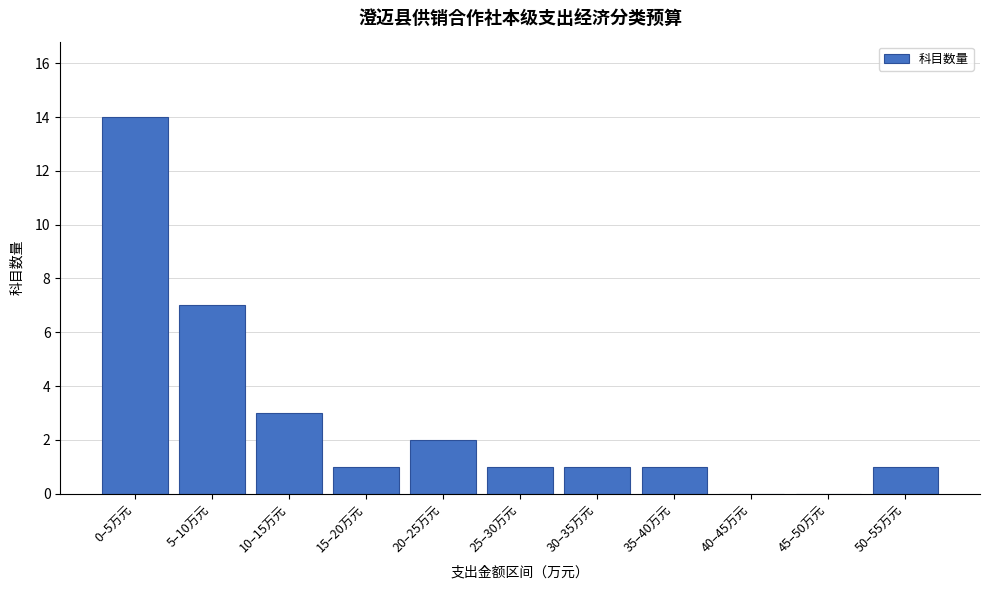

Reading left to right, what are all the values shown in this chart?

0–5万元=14	5–10万元=7	10–15万元=3	15–20万元=1	20–25万元=2	25–30万元=1	30–35万元=1	35–40万元=1	40–45万元=0	45–50万元=0	50–55万元=1